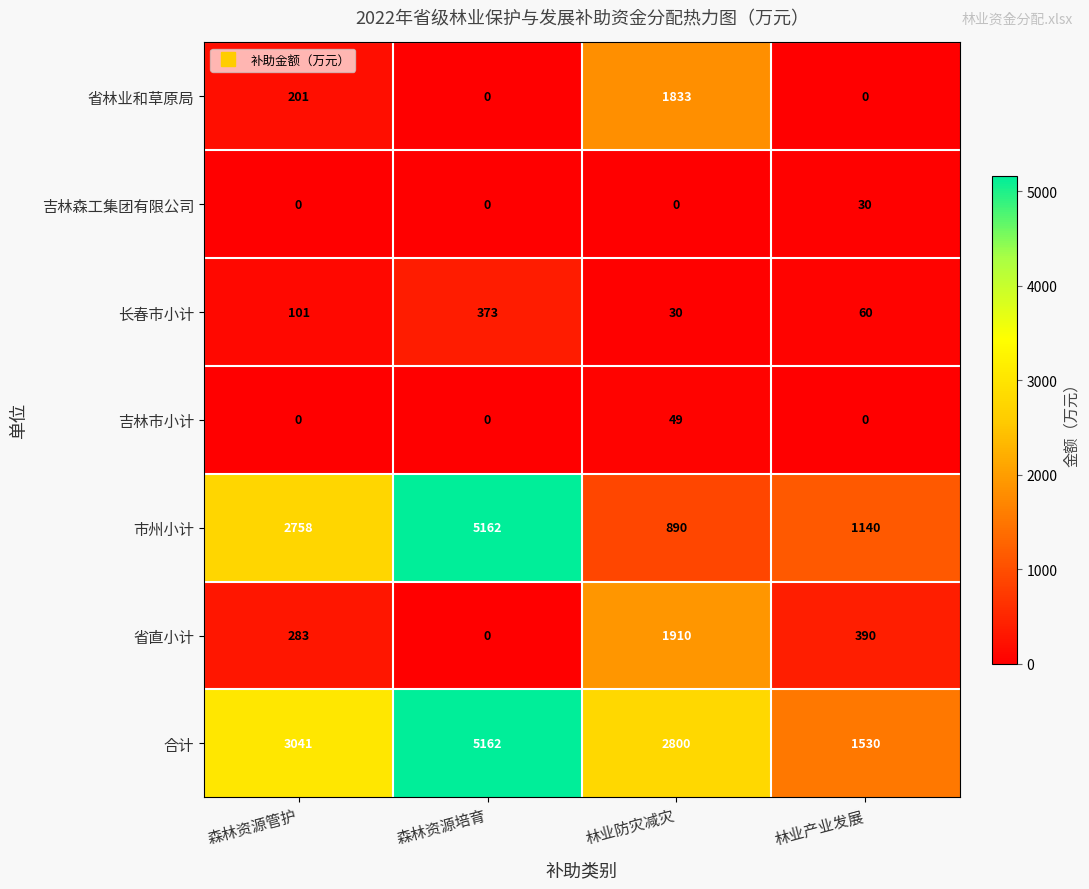

The 市州小计 series shows 2758 at 森林资源管护. True or false?

True